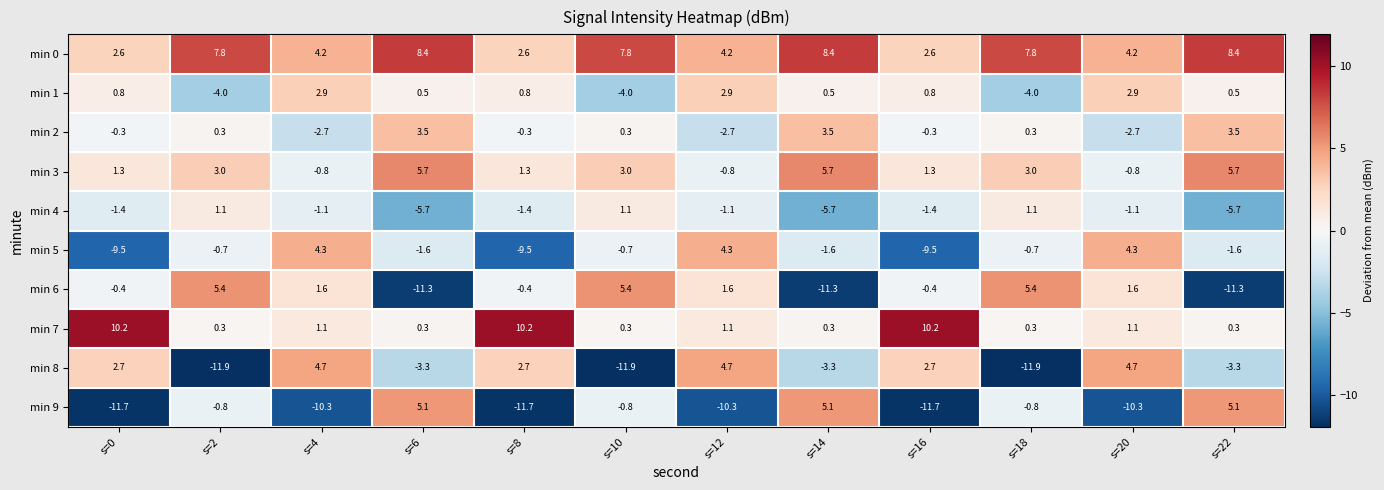

What is the difference between the maximum and minimum values in the min 0 series?

5.8